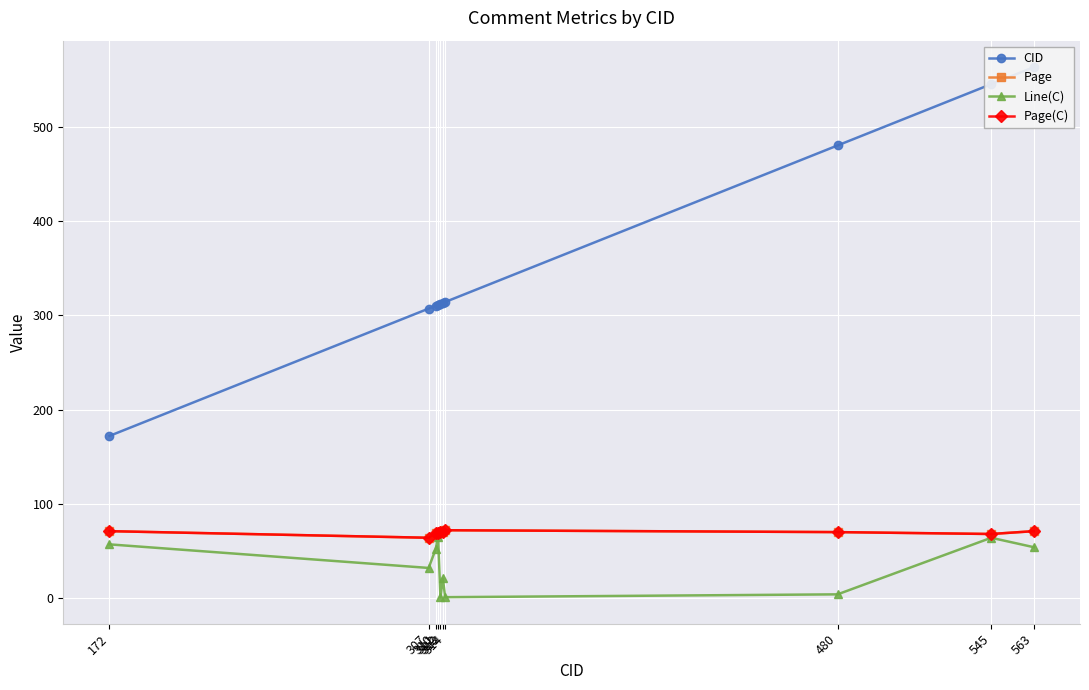

True or false: Page(C) and CID intersect in this chart.

False